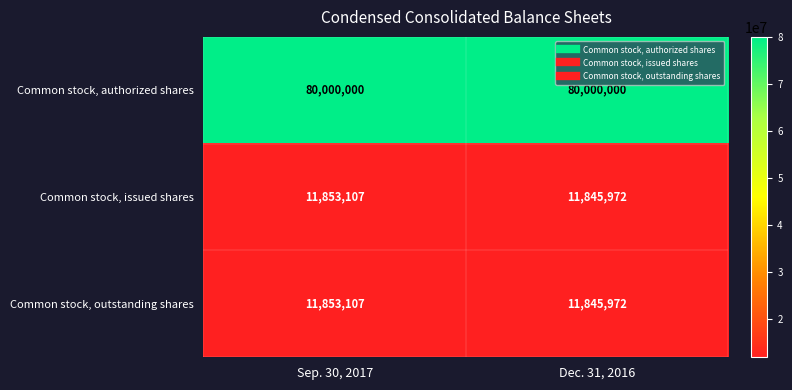

The Common stock, issued shares series shows 11845972 at Dec. 31, 2016. True or false?

True